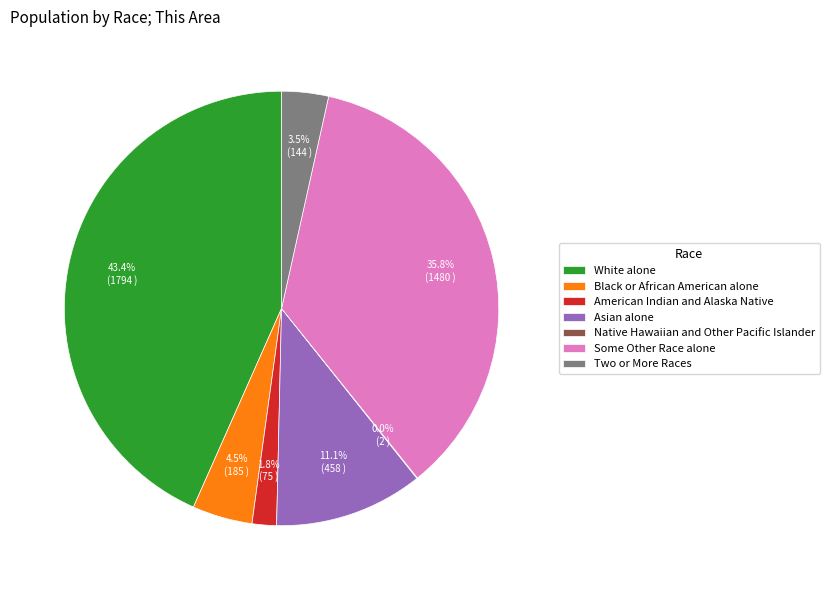

Which has a higher value, American Indian and Alaska Native or Two or More Races?

Two or More Races